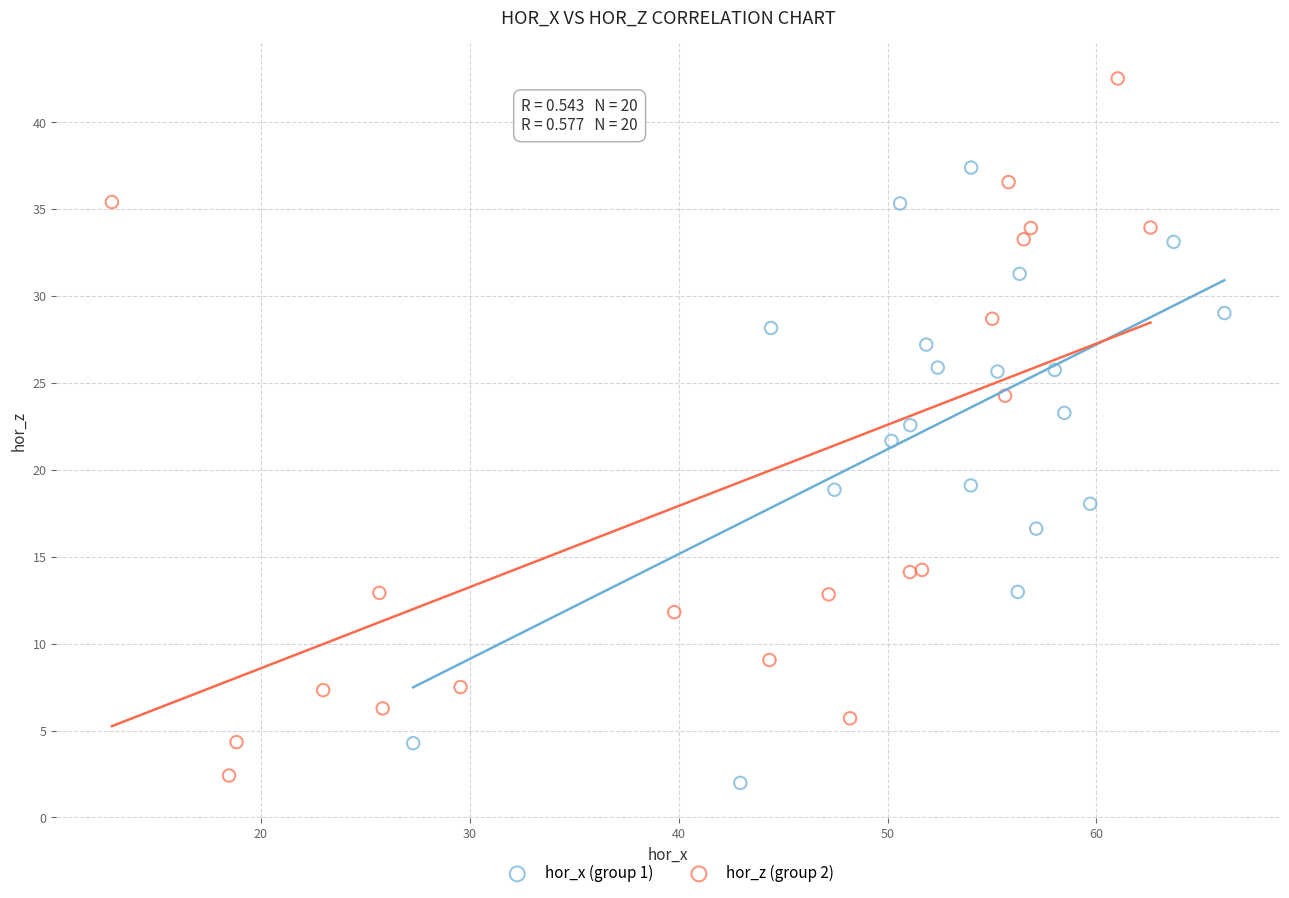

Which series has the largest Y range (max minus min)?

hor_z (group 2)